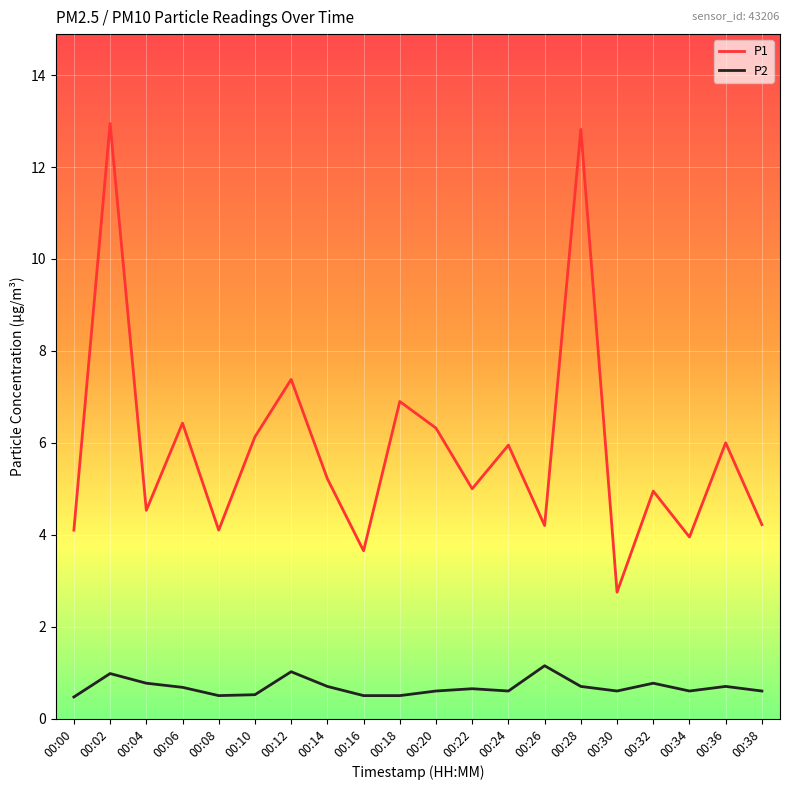

Where is P1 nearest to the value 7?

00:18